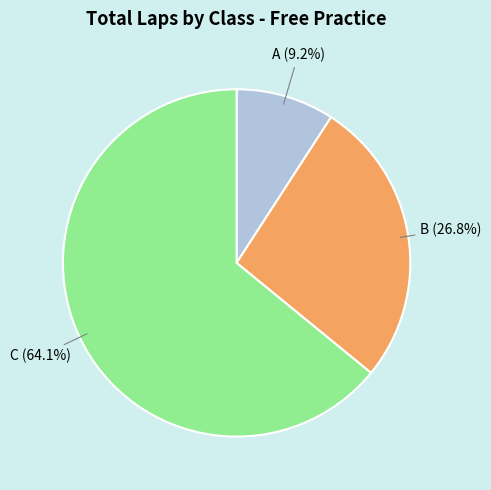

To the nearest percent, what is the average slice percentage?

33%